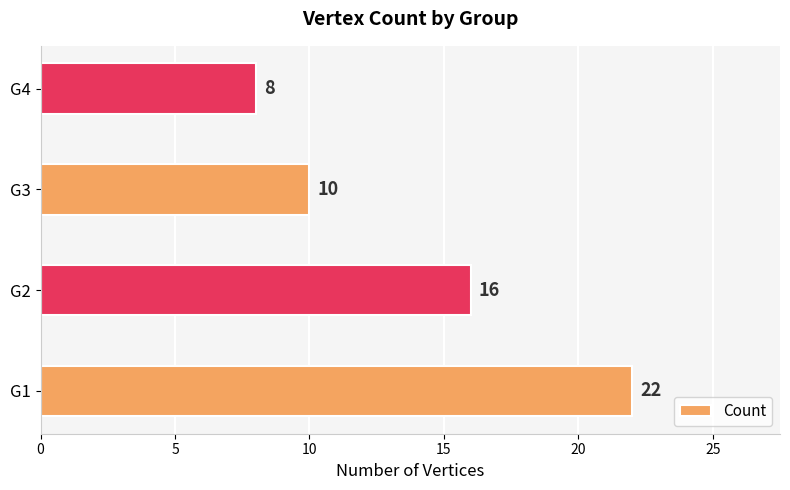

How many distinct data groups are displayed?

1